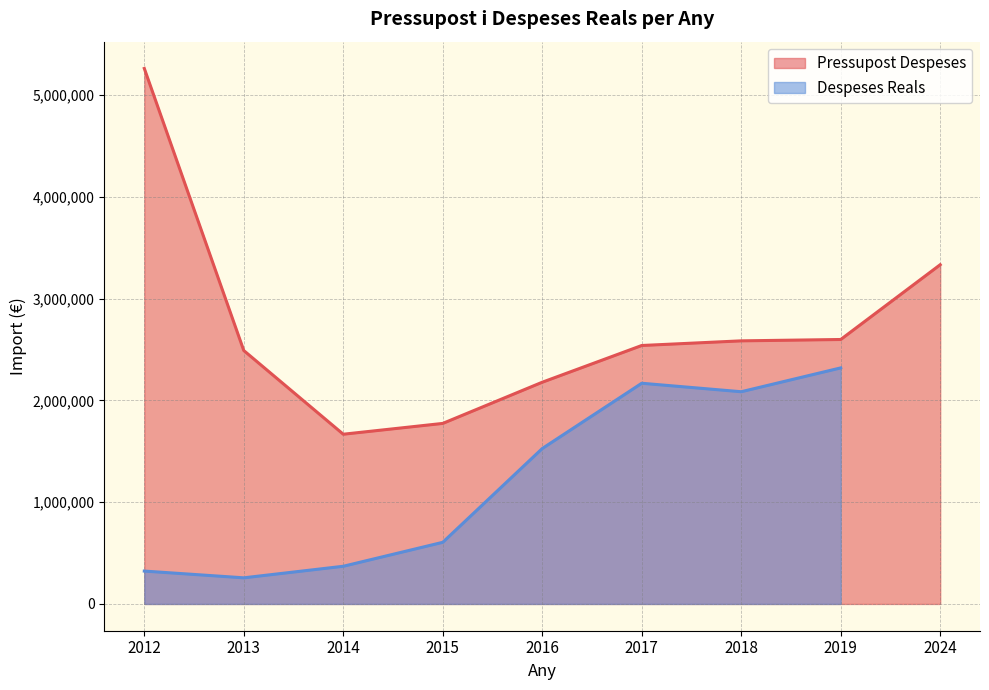

How many values are below 2539256?

4